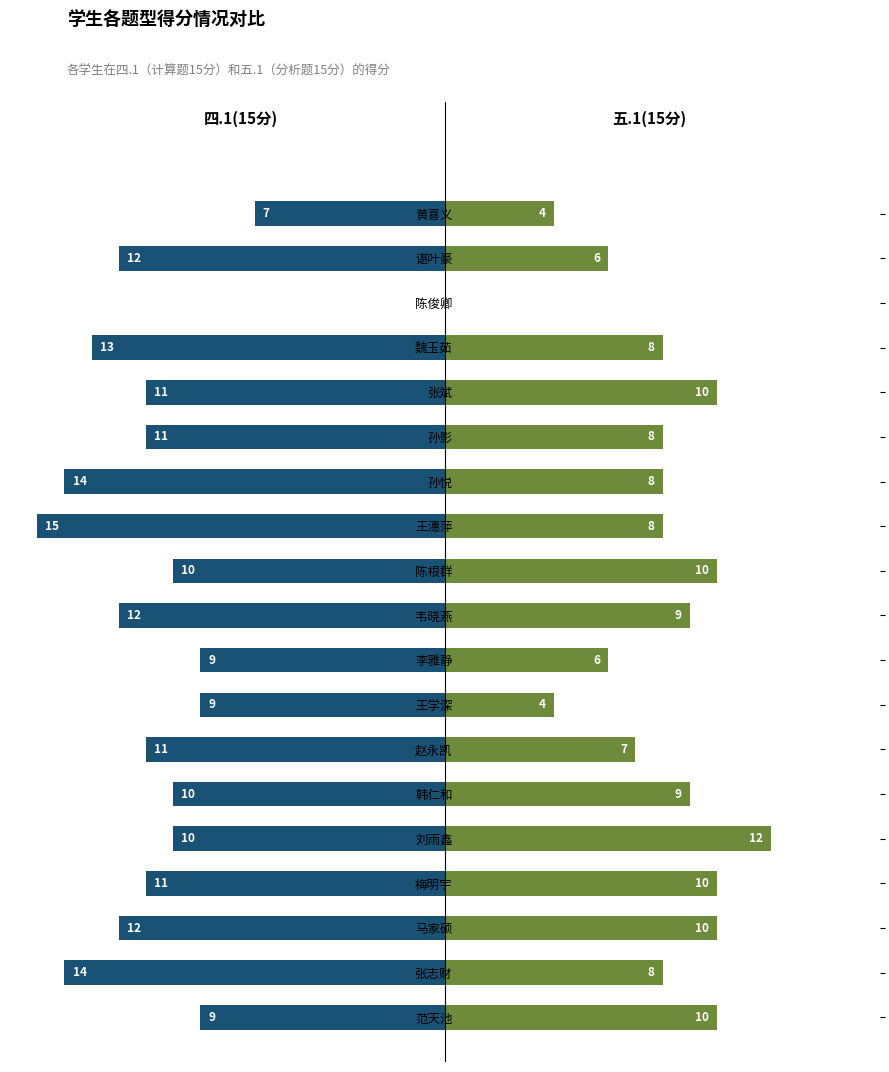

What is the sum of the 五.1(15分) values at 2 and 7?

14